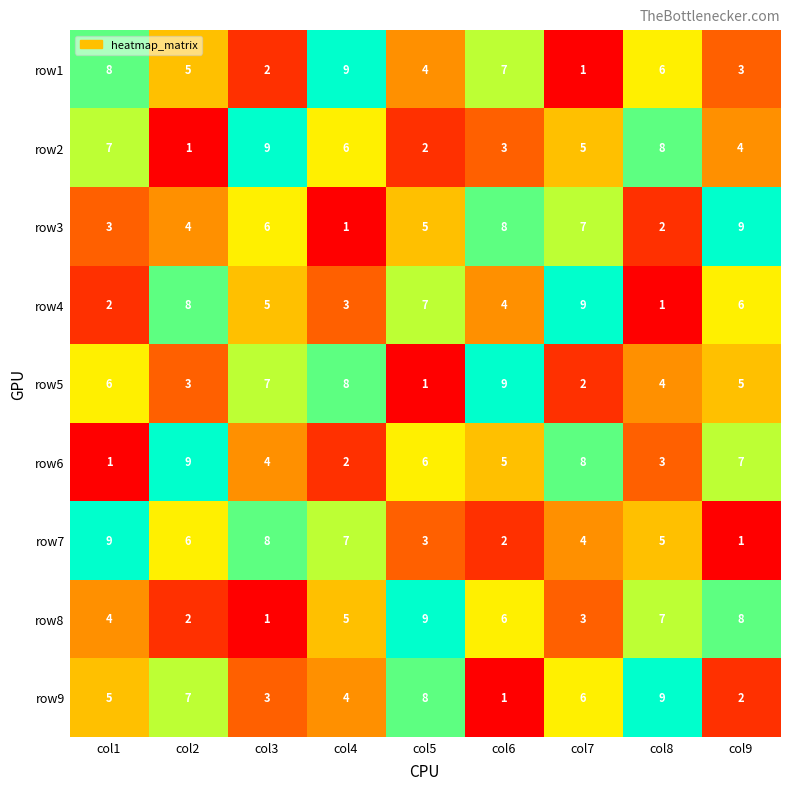

What is the difference between the second highest and minimum values in the row7 series?

7